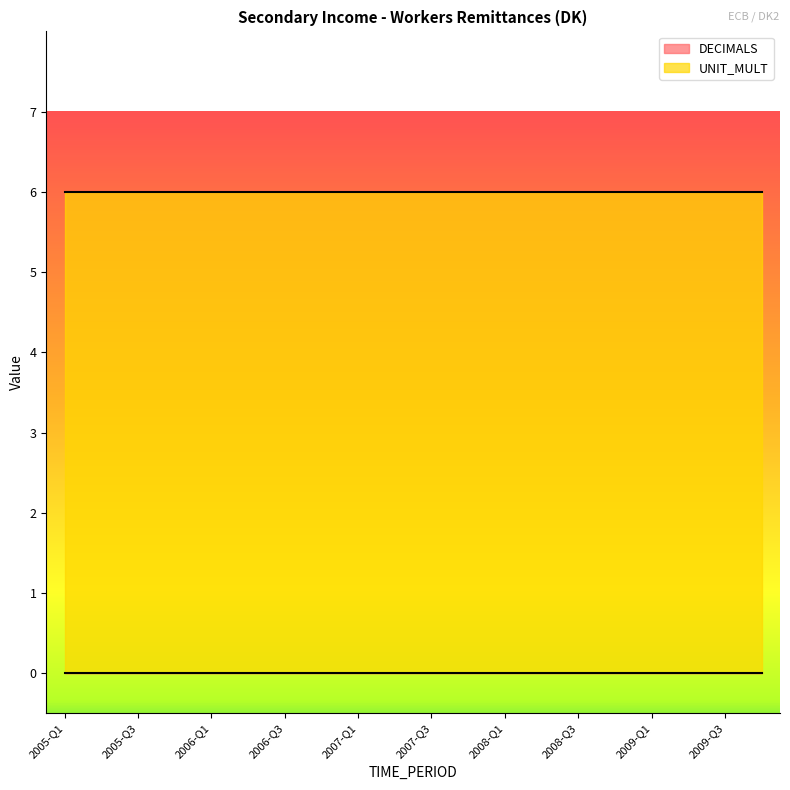

Does the chart display data point markers on the line(s)?

No